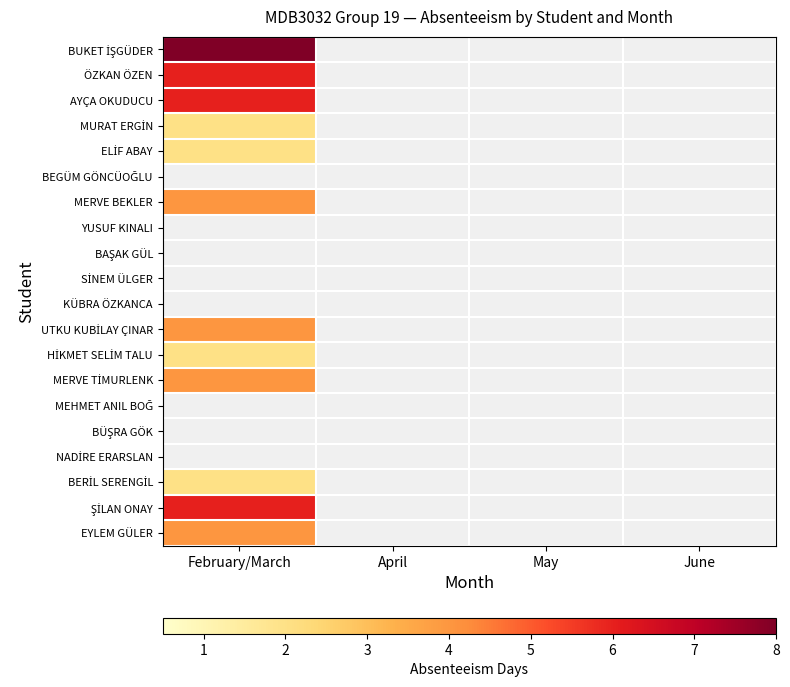

Which category has the highest value in the ŞİLAN ONAY series?

February/March